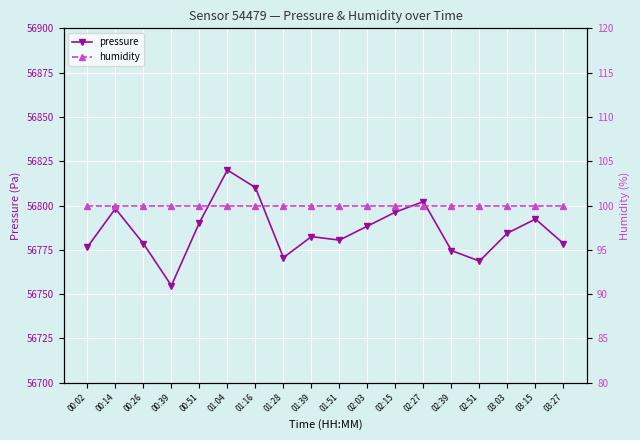

True or false: pressure and humidity intersect in this chart.

False